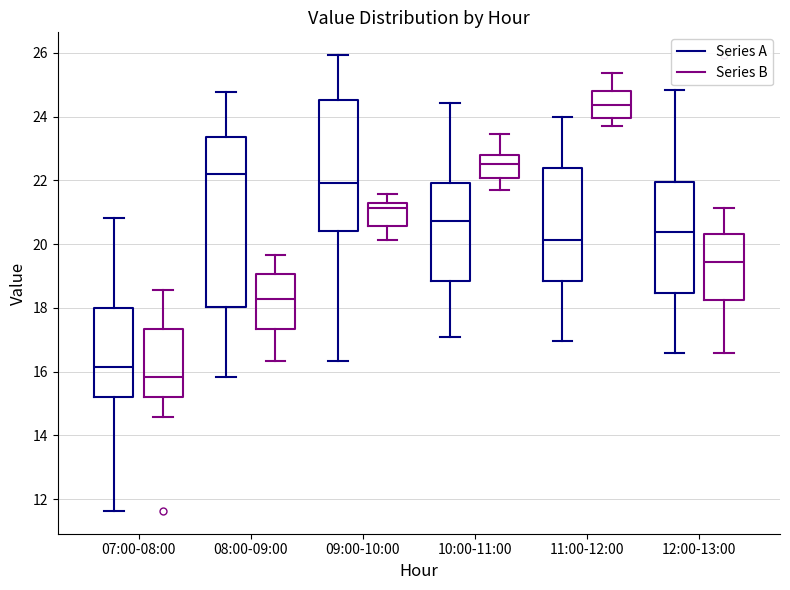

Where does the lower whisker of the box for 07:00-08:00 (Series B) end on the y-axis? The values are not printed on the chart, so give them approximately, as read against the axis.

14.6